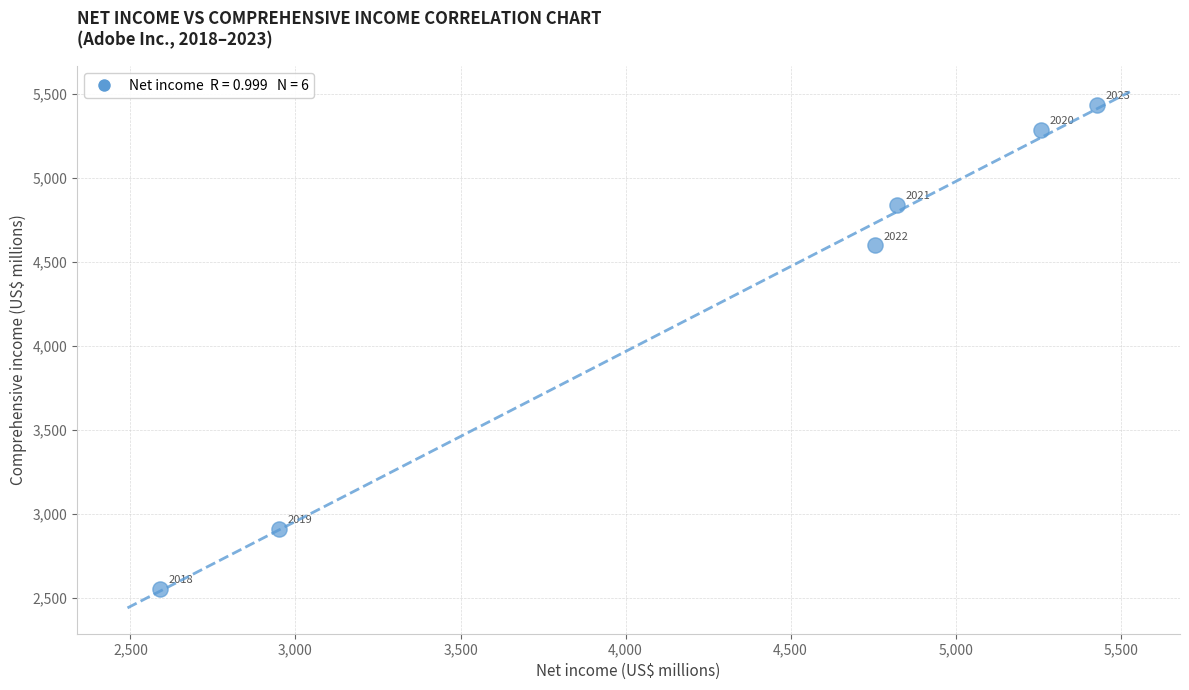

What Y value in the scatter plot is closest to 3995?

4600